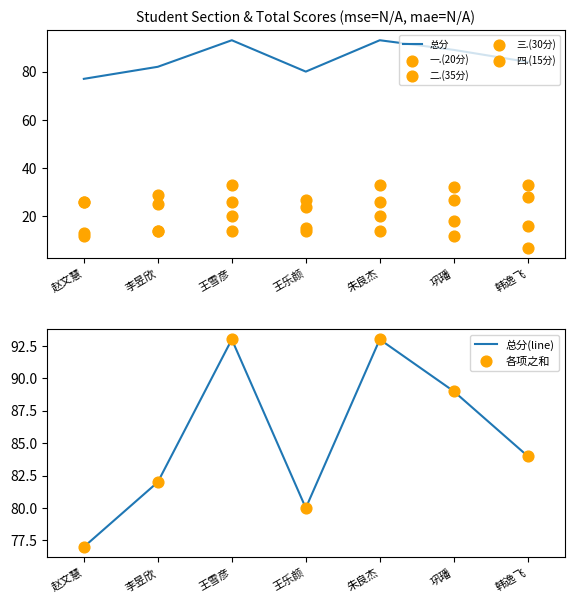

Which series has the largest total across all categories?

总分